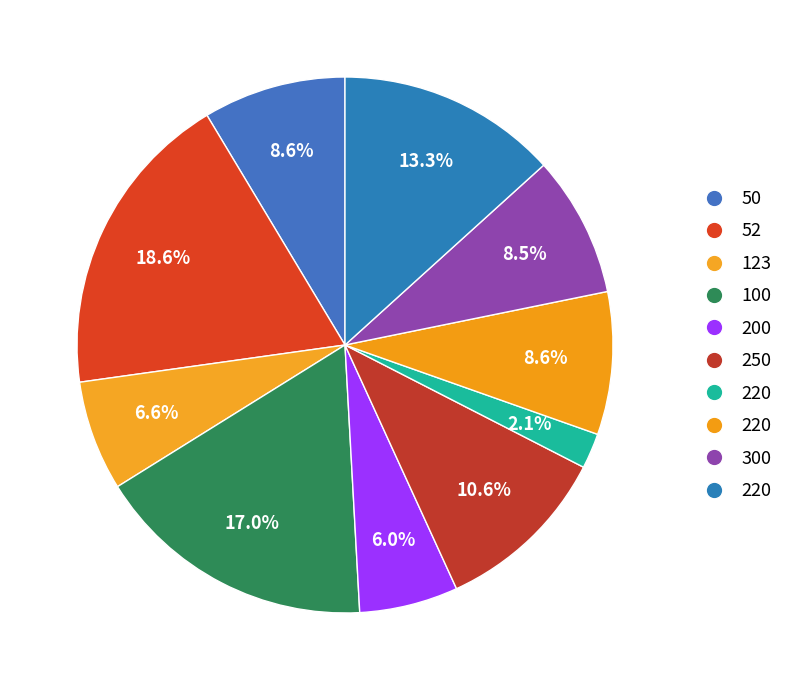

How many slices are in this pie chart?

10